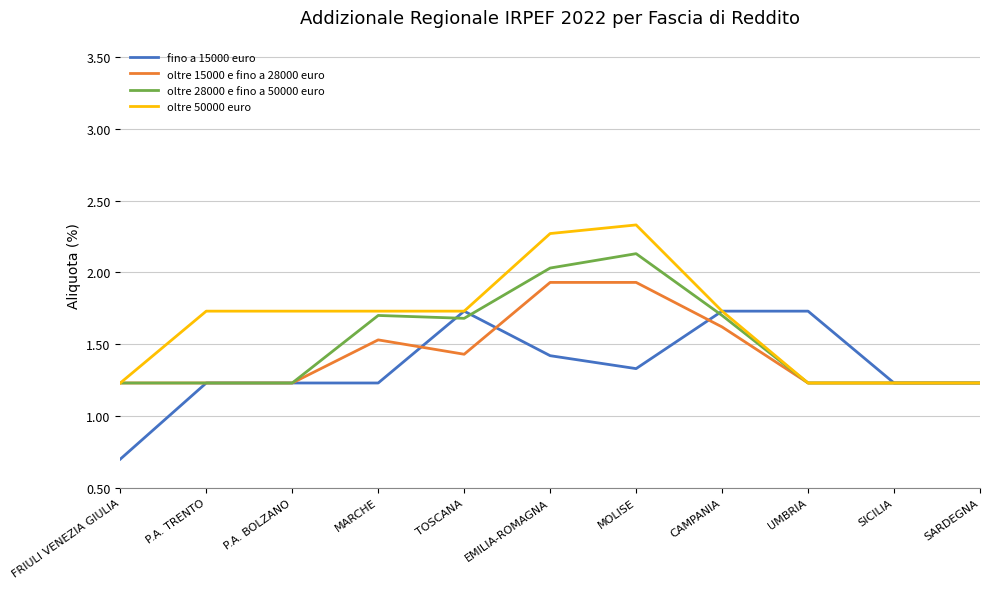

Between FRIULI VENEZIA GIULIA and EMILIA-ROMAGNA, which series saw the biggest shift?

oltre 50000 euro